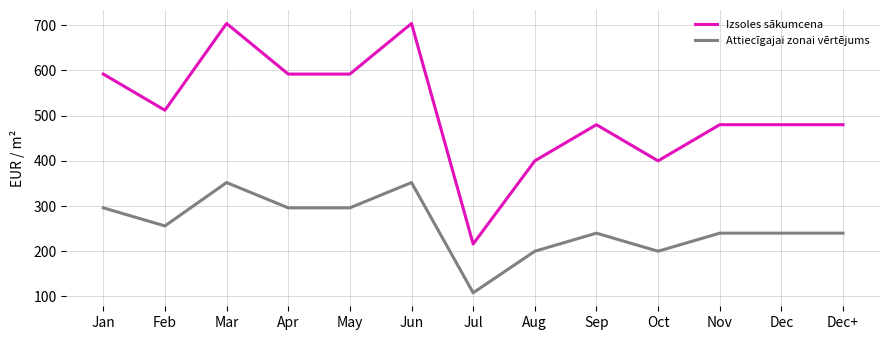

What are all the series names shown in the legend?

Izsoles sākumcena, Attiecīgajai zonai vērtējums